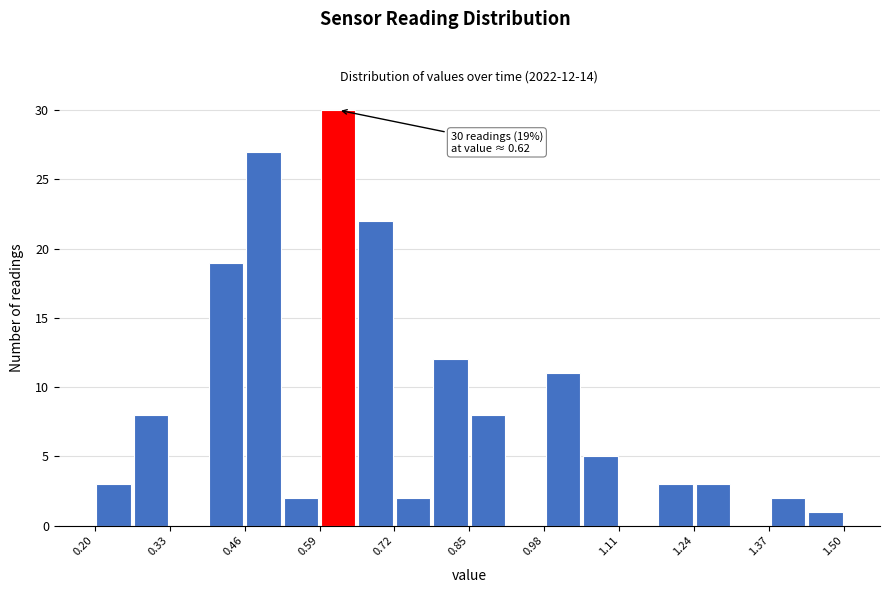

Around what value on the x-axis is the tallest bar? Give the approximate position of its centre, as read against the axis.

0.62